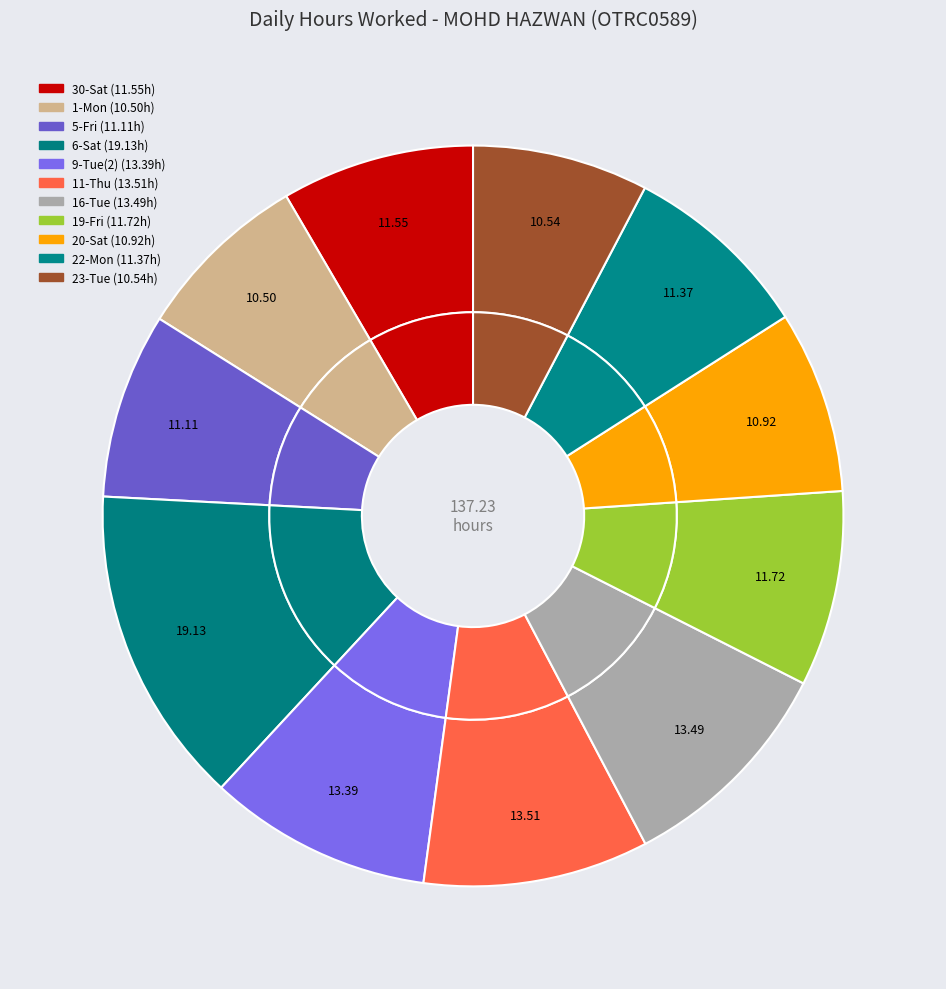

Is the sum of 20-Sat and 22-Mon greater than half?

No